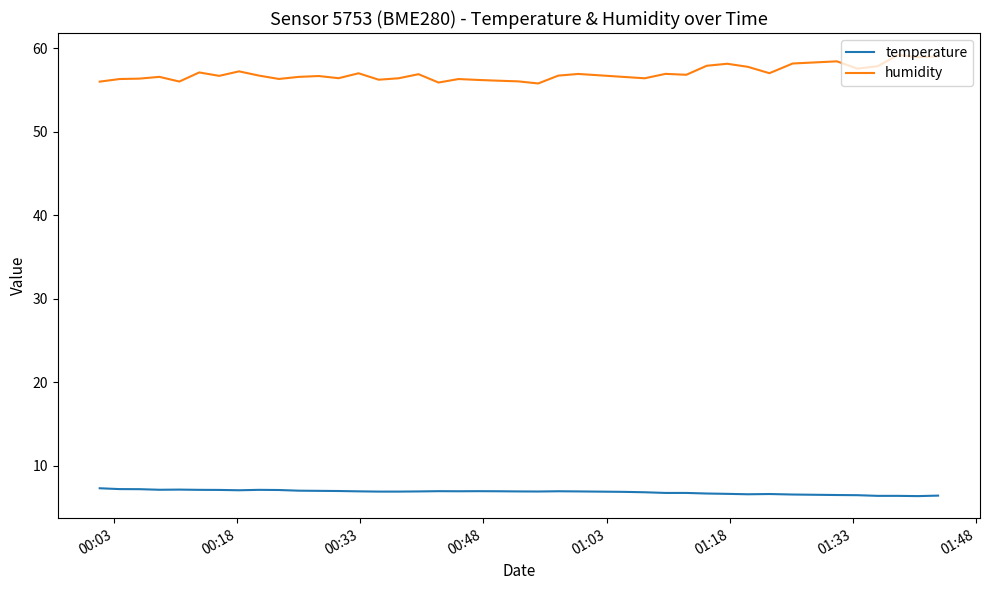

What is the maximum value for humidity?

59.2